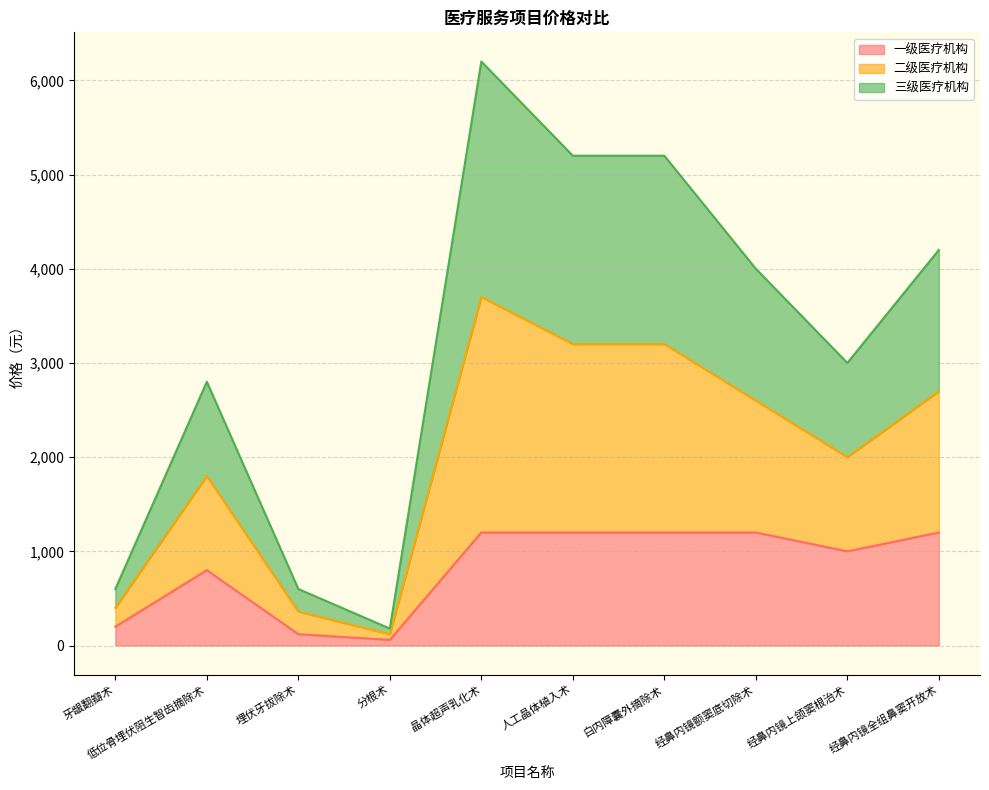

Does the chart have visible grid lines?

Yes